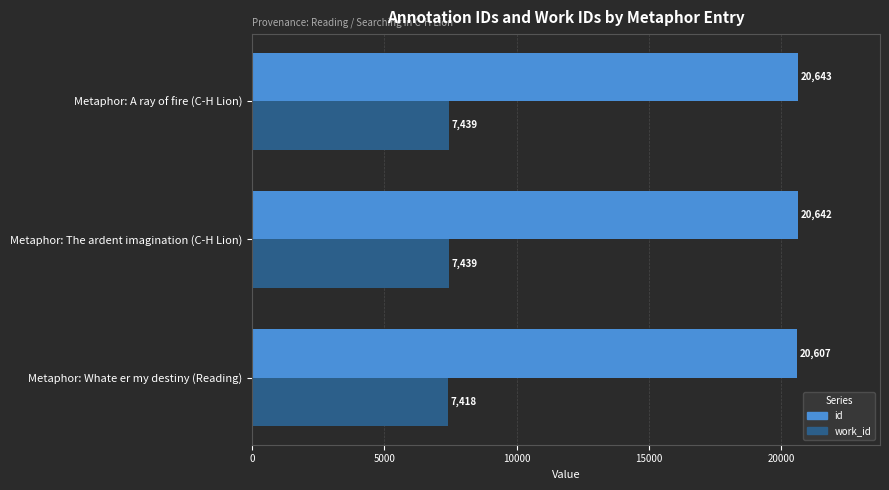

Which category has the lowest value in the work_id series?

Metaphor: Whate er my destiny (Reading)